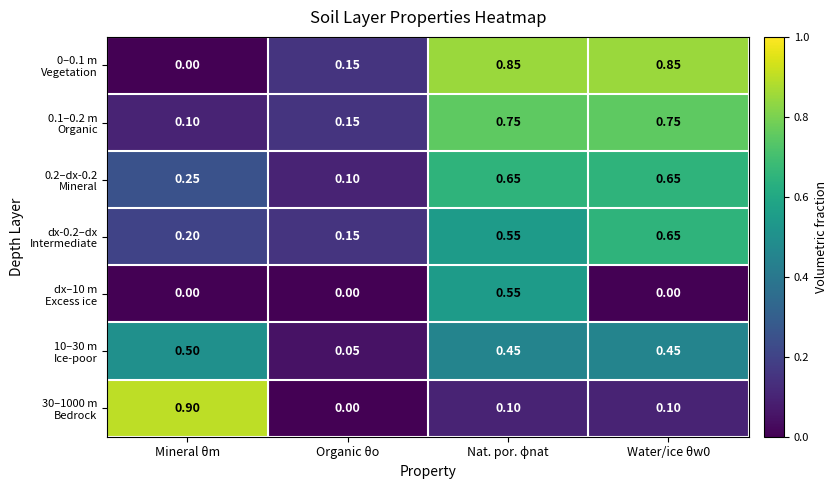

At how many categories does at least one series exceed 0?

4